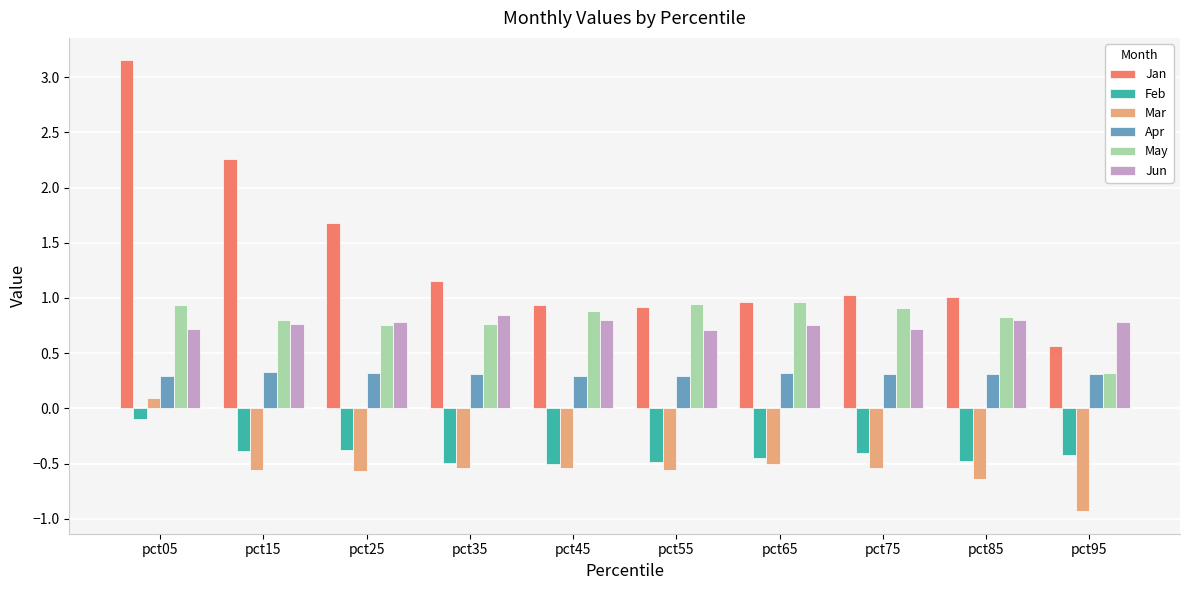

What is the difference between the highest and lowest values at pct65?

1.5